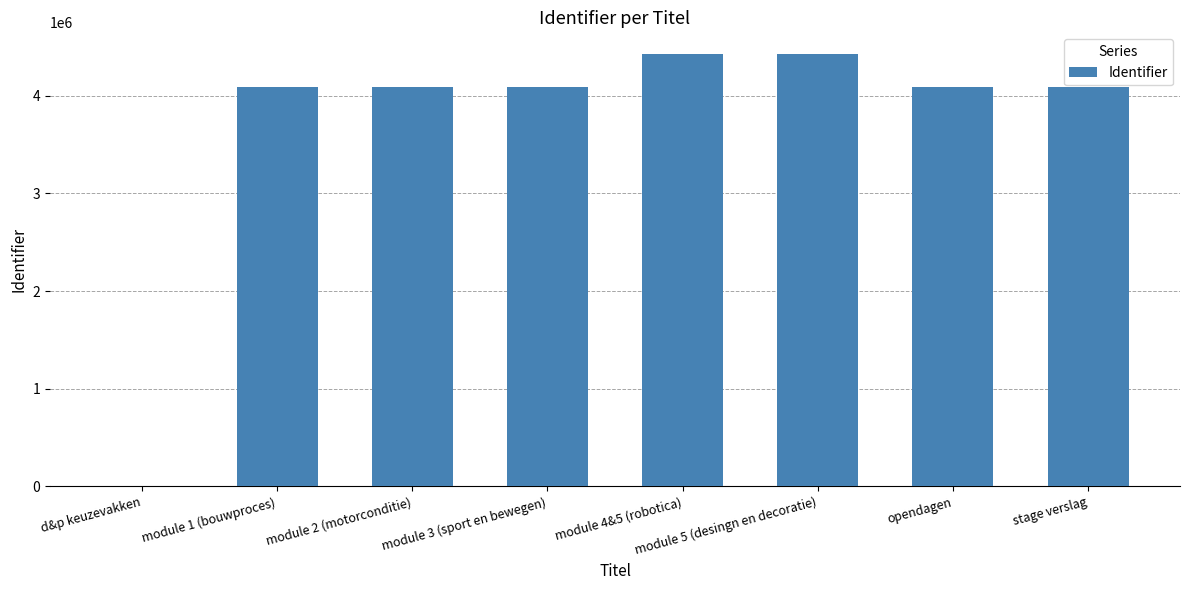

What is the sum of all values?

29284624